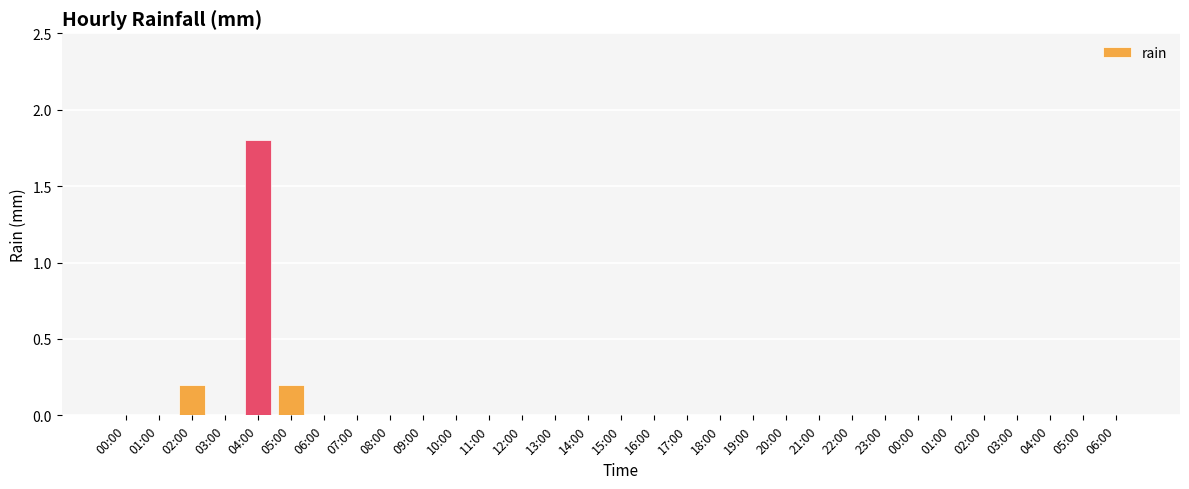

The chart shows a value of 0.0 at 01:00. True or false?

True